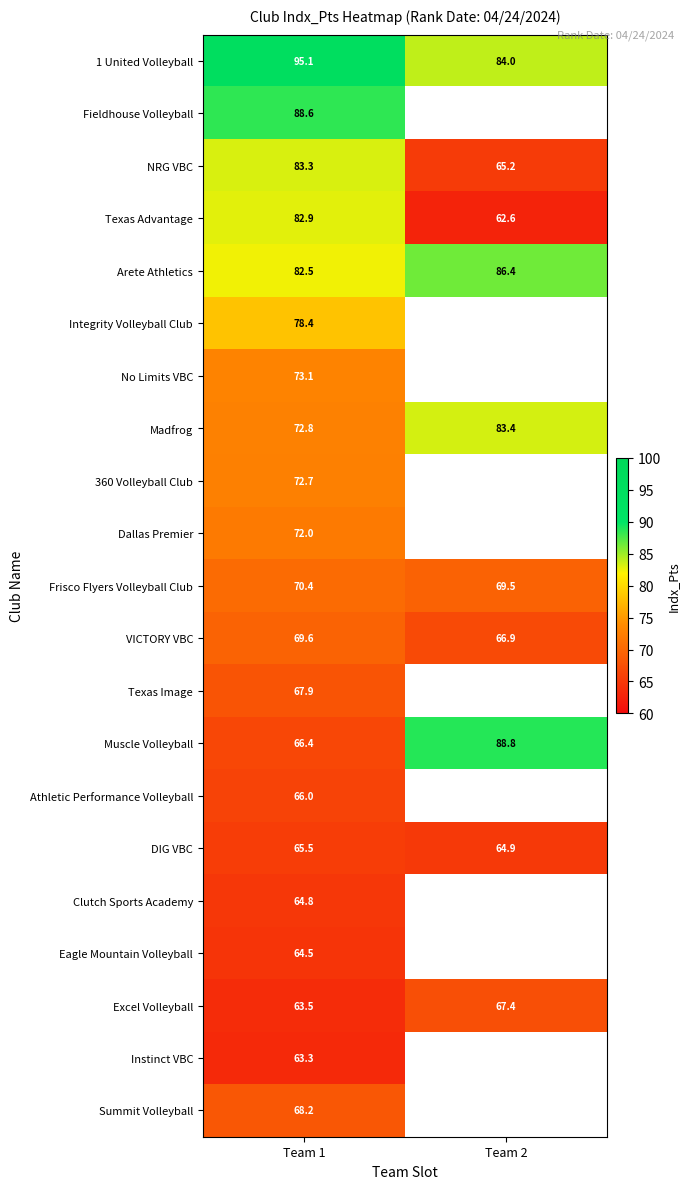

Rank the series at Team 1 from lowest to highest value.

Instinct VBC, Excel Volleyball, Eagle Mountain Volleyball, Clutch Sports Academy, DIG VBC, Athletic Performance Volleyball, Muscle Volleyball, Texas Image, Summit Volleyball, VICTORY VBC, Frisco Flyers Volleyball Club, Dallas Premier, 360 Volleyball Club, Madfrog, No Limits VBC, Integrity Volleyball Club, Arete Athletics, Texas Advantage, NRG VBC, Fieldhouse Volleyball, 1 United Volleyball